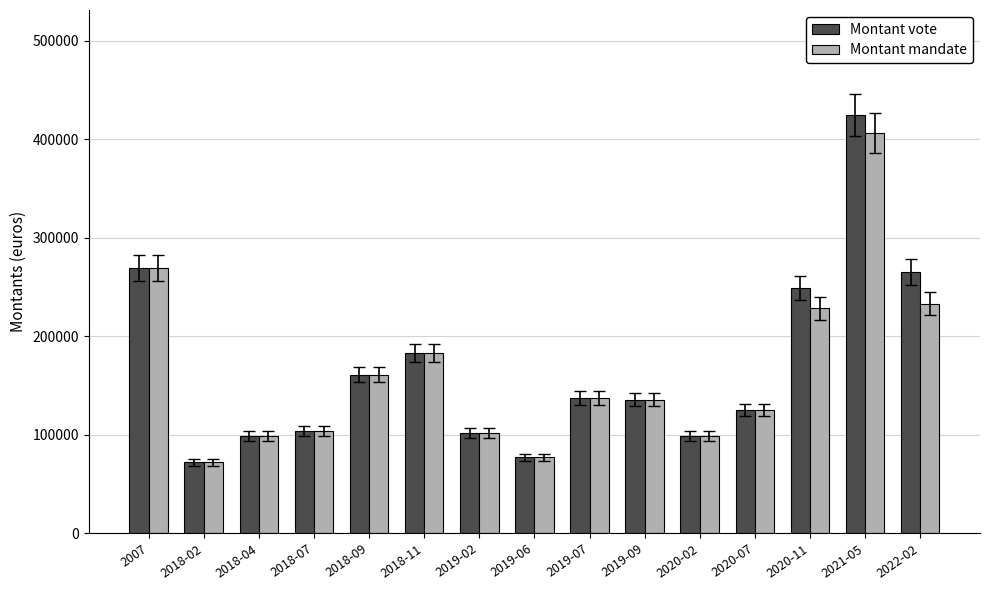

Which series has the largest total across all categories?

Montant vote